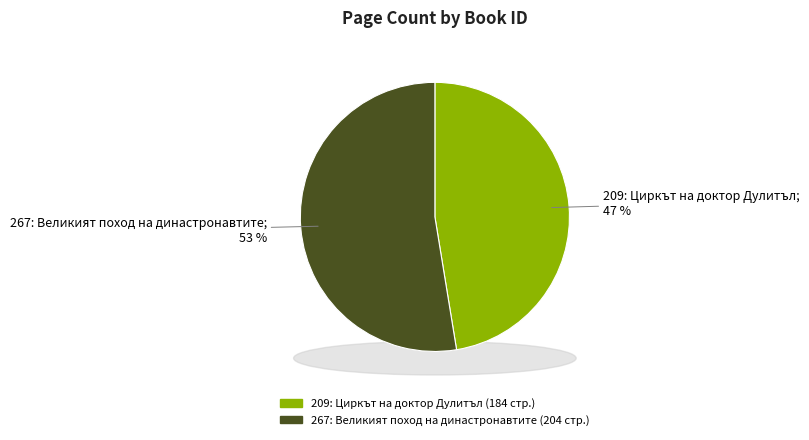

Is there a majority slice in this chart?

Yes